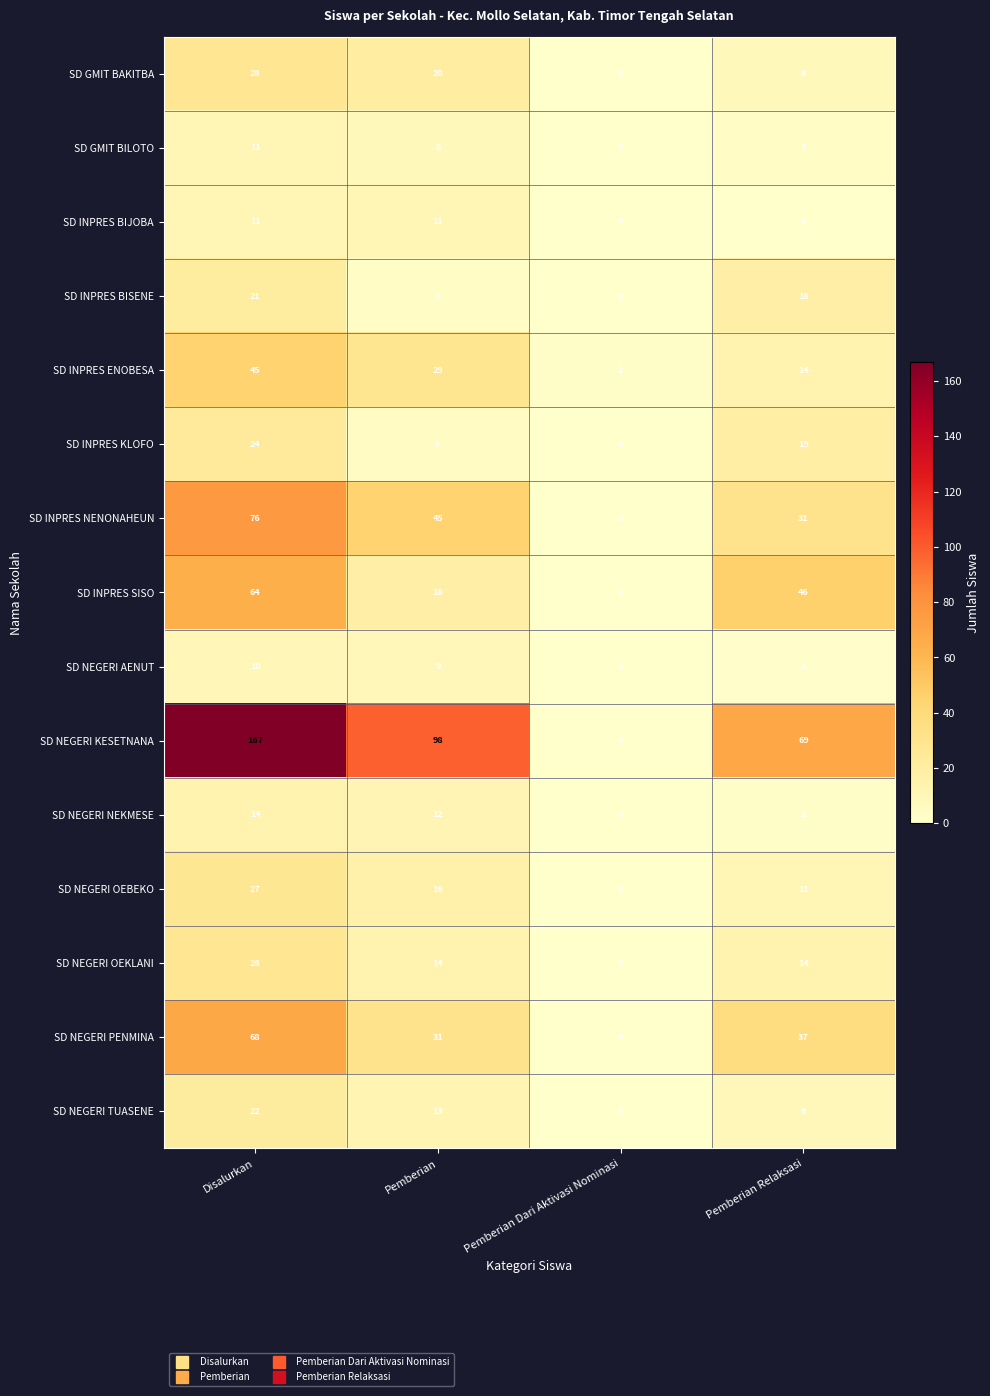

At which category is the sum across all series the highest?

Disalurkan